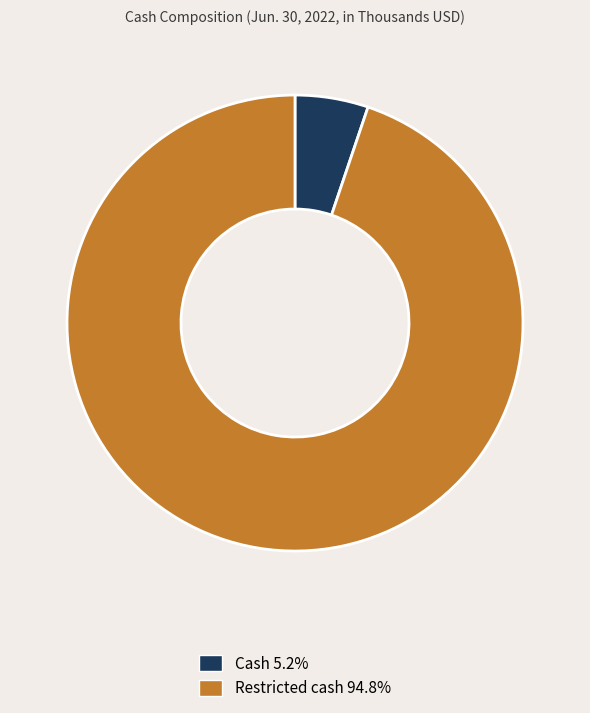

Rank the categories by value from highest to lowest.

Restricted cash, Cash